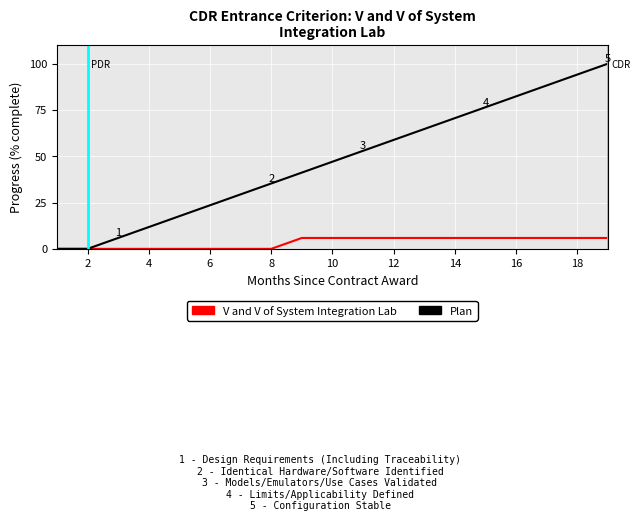

What is the maximum value for Plan?

100.0